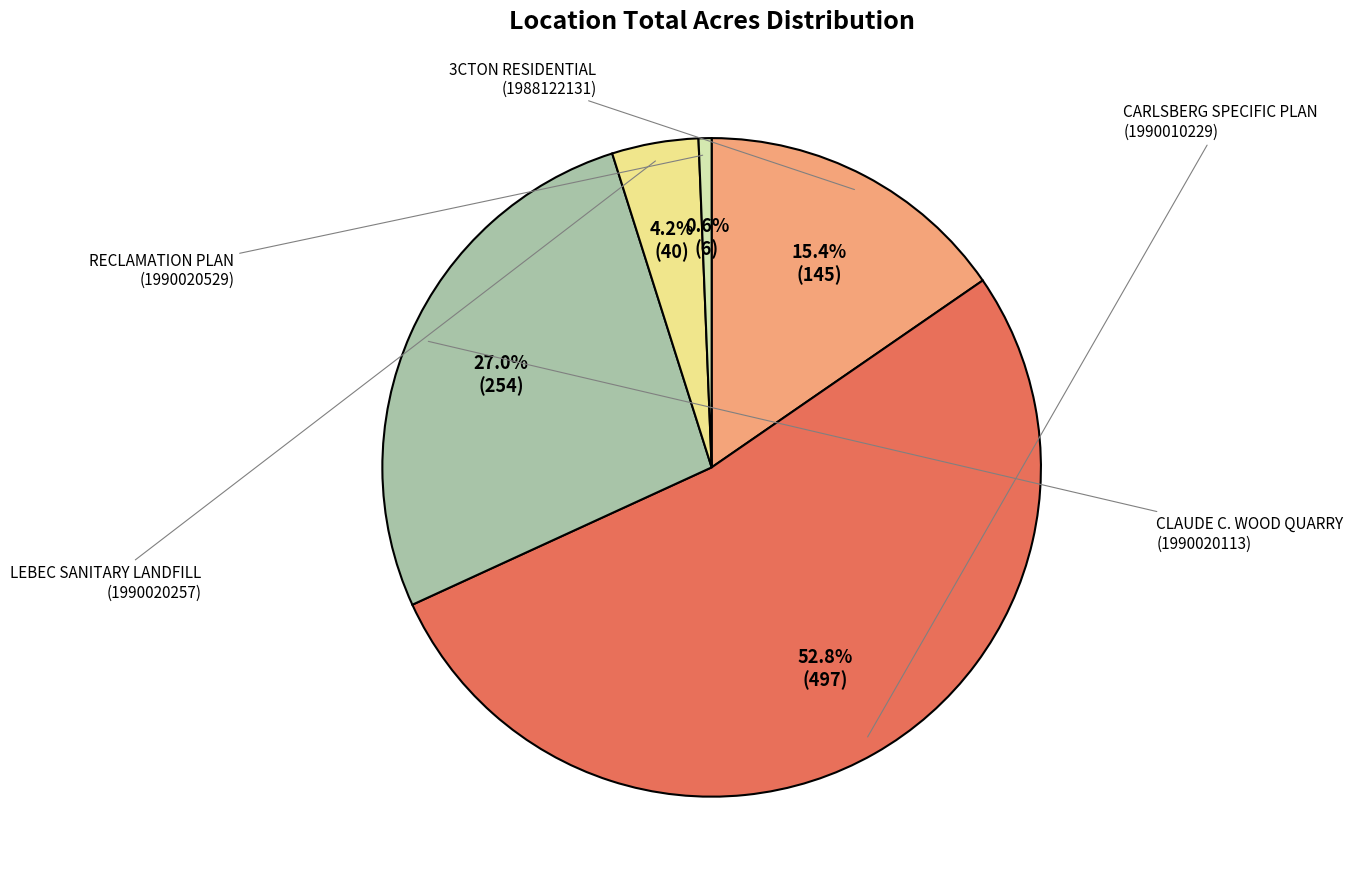

Is there any slice that represents more than half of the pie?

Yes